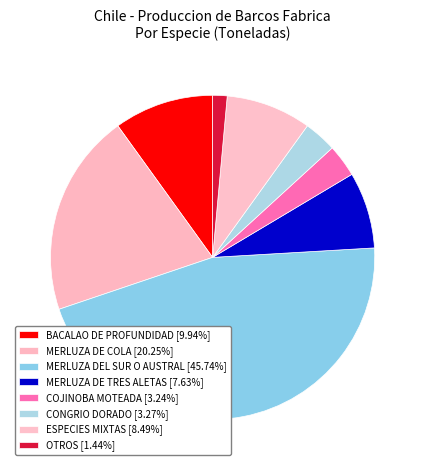

How many slices are in this pie chart?

8